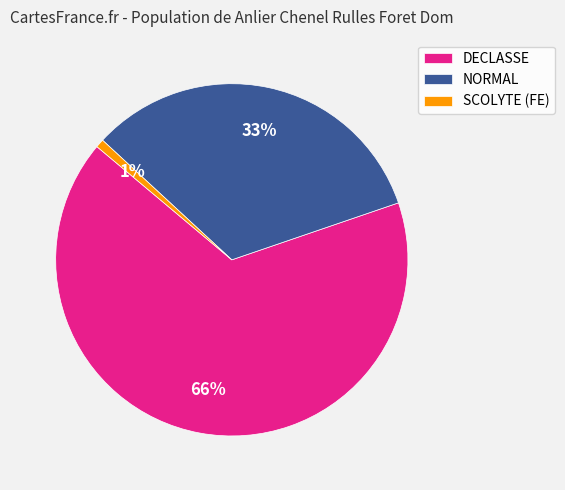

Count the number of slices in the pie.

3